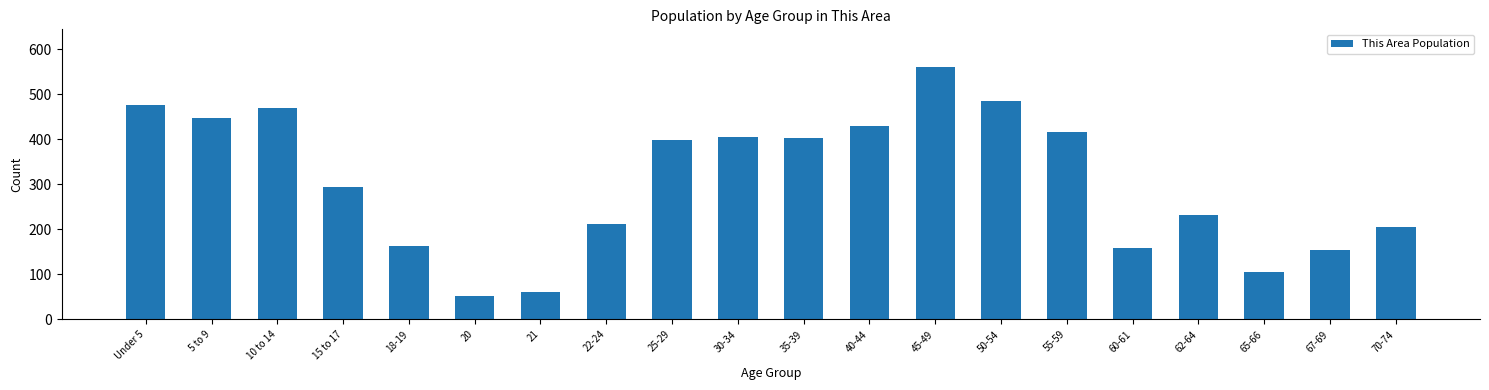

Reading left to right, extract all data points from this chart.

Under 5=475	5 to 9=448	10 to 14=469	15 to 17=294	18-19=162	20=51	21=61	22-24=211	25-29=399	30-34=406	35-39=403	40-44=430	45-49=560	50-54=485	55-59=416	60-61=158	62-64=232	65-66=106	67-69=153	70-74=204